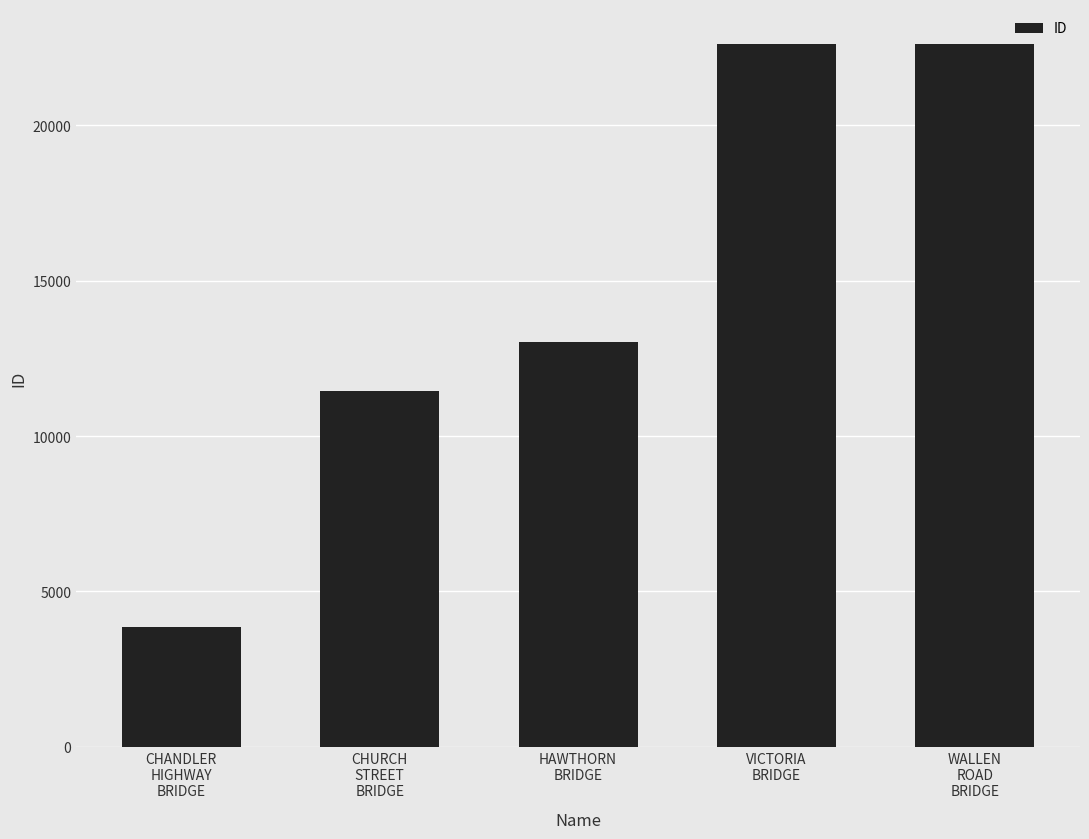

What is the average value?

14713